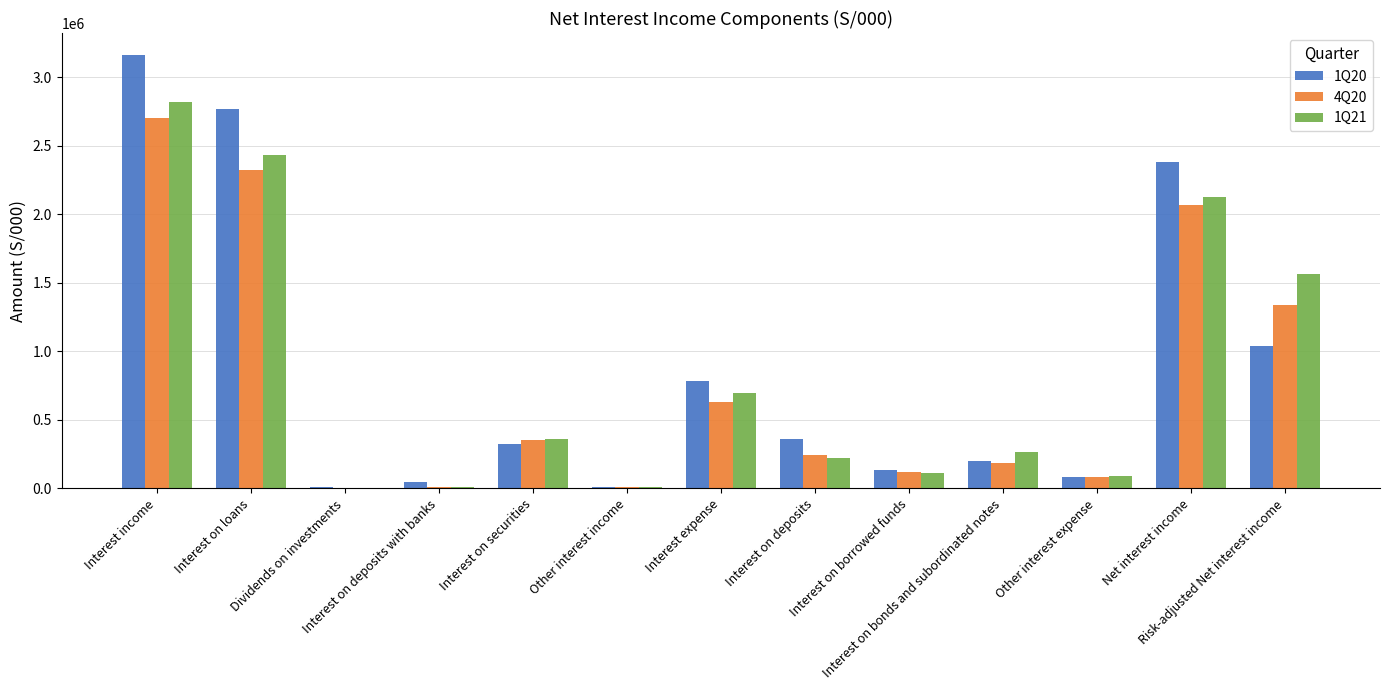

What is the maximum value shown in the chart?

3163609